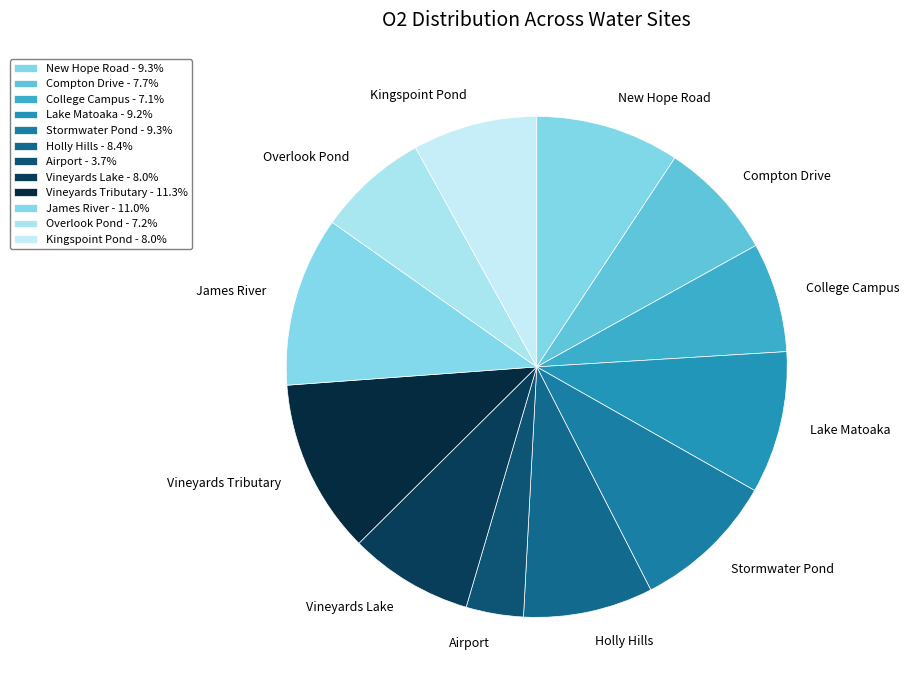

Is it true that Stormwater Pond is 9% of the pie?

True